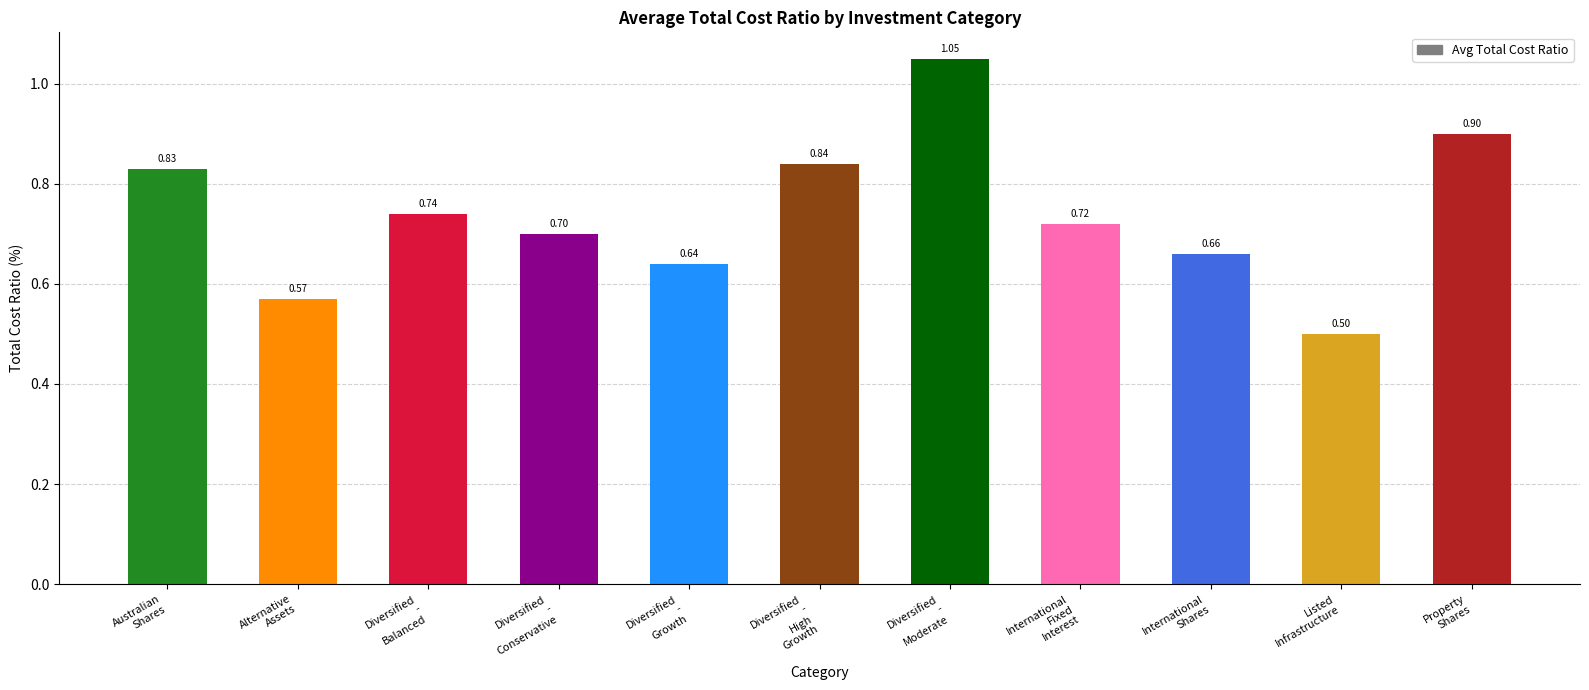

What is the sum of all values?

8.2